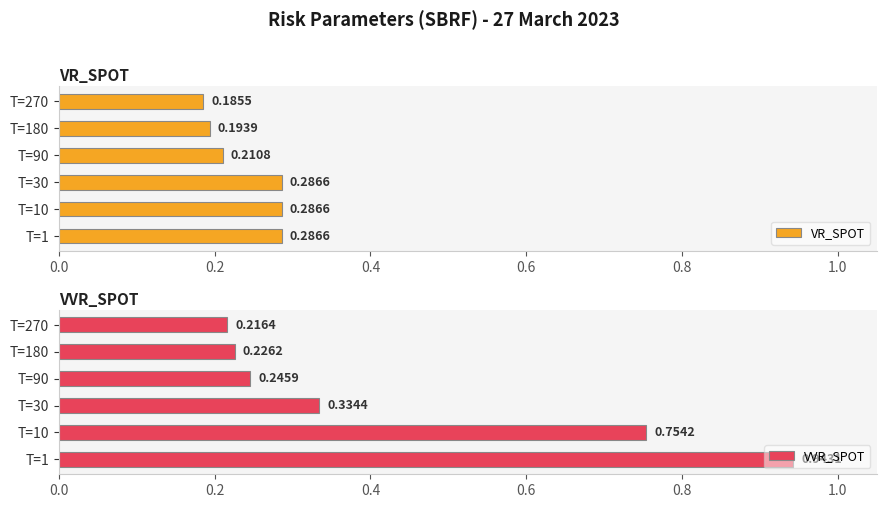

What is the average value of the VR_SPOT series?

0.2